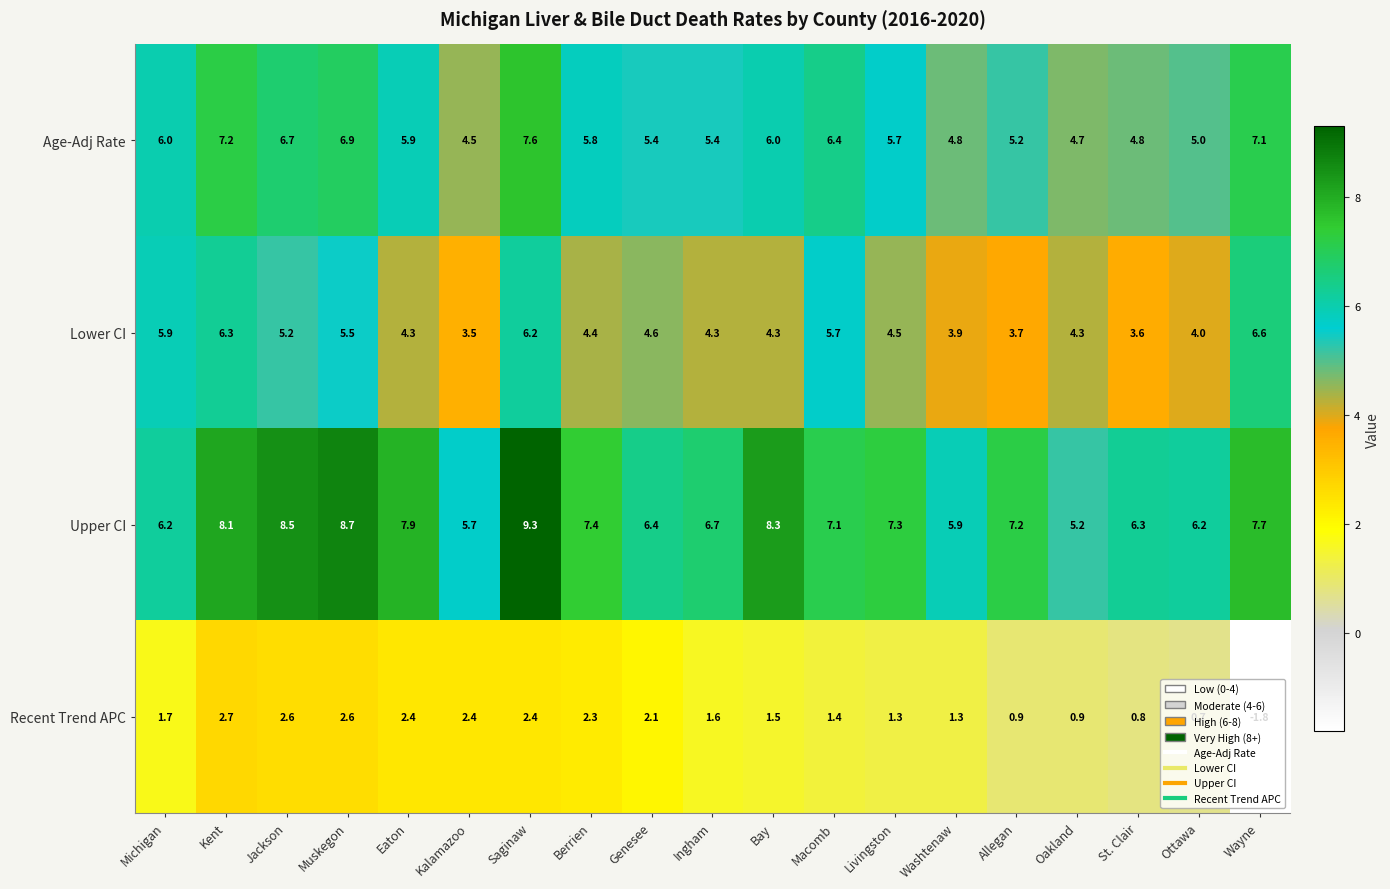

Which series changed the most between Bay and Washtenaw?

Upper CI